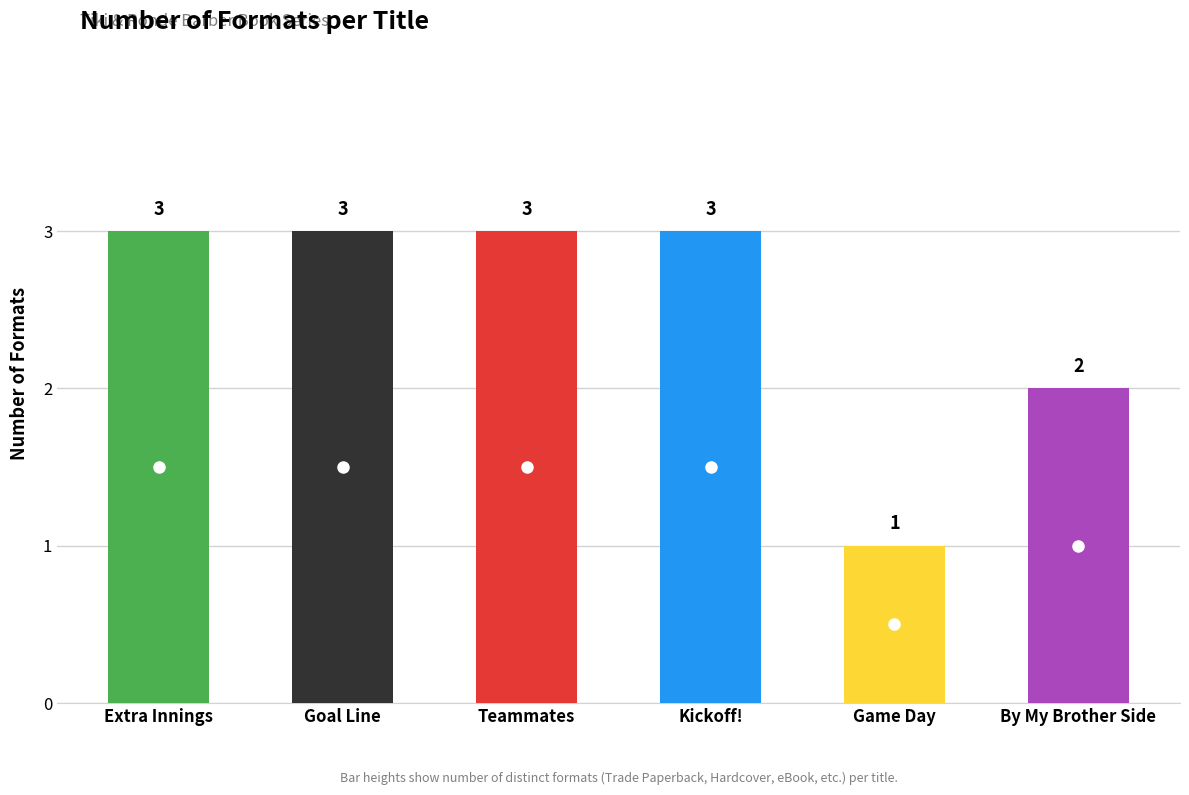

Count the number of categories in the chart.

6